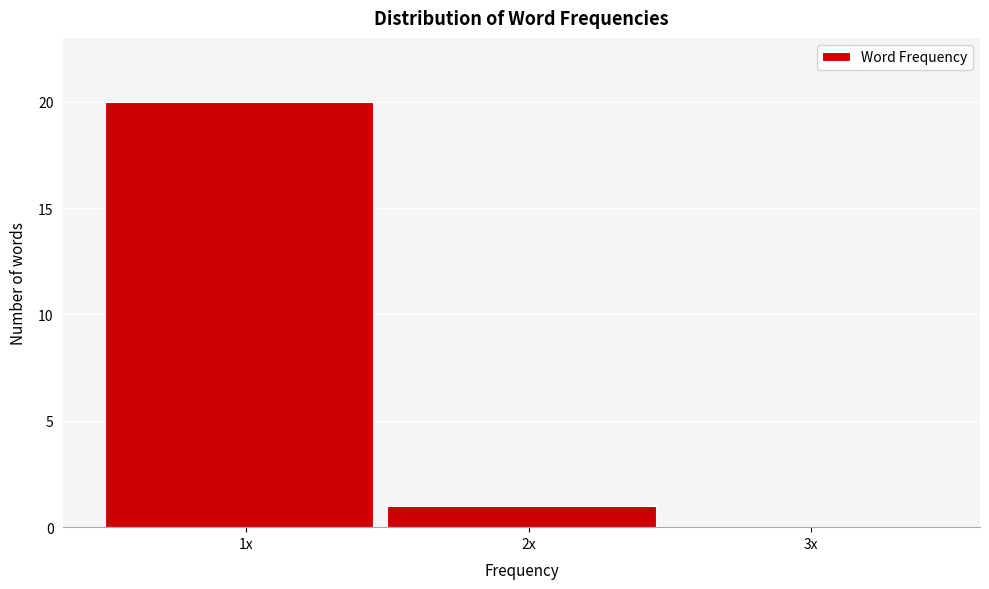

Reading left to right, what are all the values shown in this chart?

1x=20	2x=1	3x=0